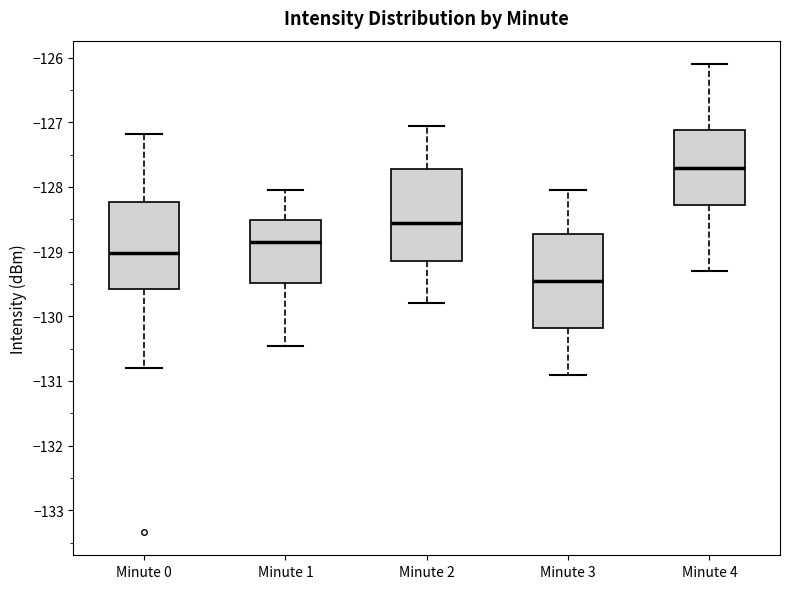

Reading left to right, transcribe this box plot: for each box, give where its median line is, the range the box spans, and where its two whiskers end, as read against the y-axis. The values are not printed on the chart, so give them approximately, as read against the axis.

Minute 0: median -129.0, box -129.6 to -128.2, whiskers -130.8 to -127.2
Minute 1: median -128.8, box -129.5 to -128.5, whiskers -130.5 to -128.0
Minute 2: median -128.5, box -129.1 to -127.7, whiskers -129.8 to -127.0
Minute 3: median -129.4, box -130.2 to -128.7, whiskers -130.9 to -128.0
Minute 4: median -127.7, box -128.3 to -127.1, whiskers -129.3 to -126.1